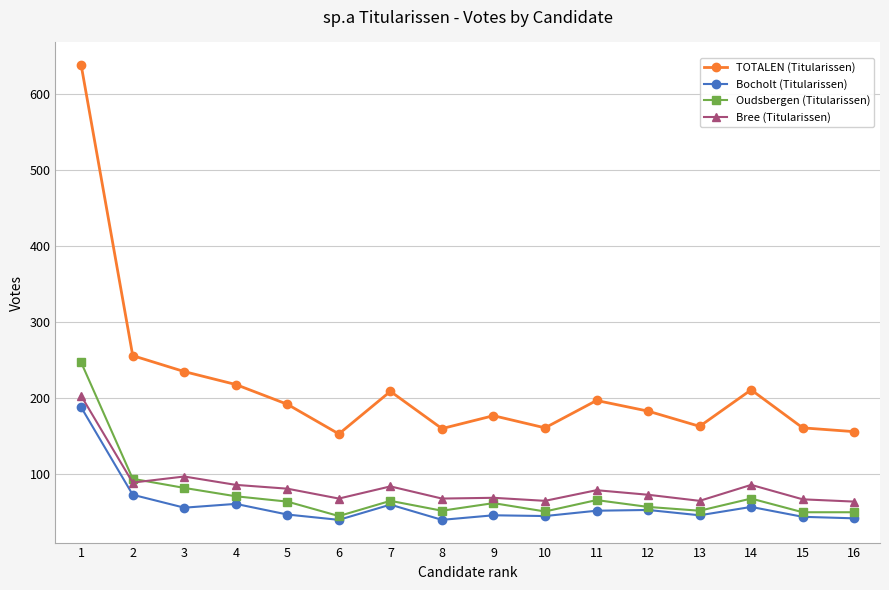

What is the sum of the Bocholt (Titularissen) values at 10 and 8?

85